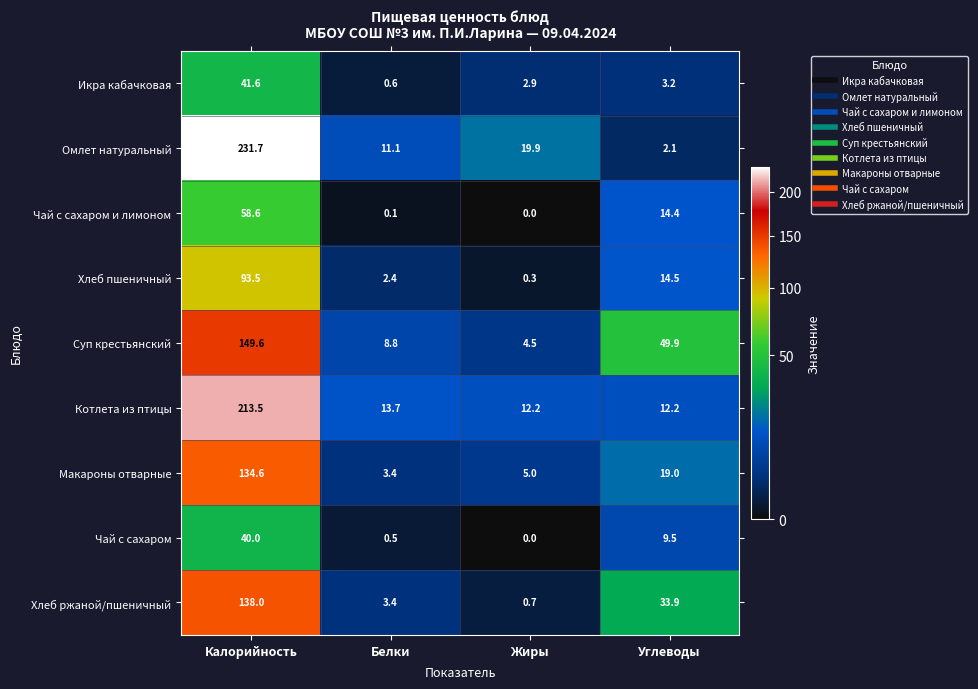

Is it true that Суп крестьянский equals 81.4 at Углеводы?

False